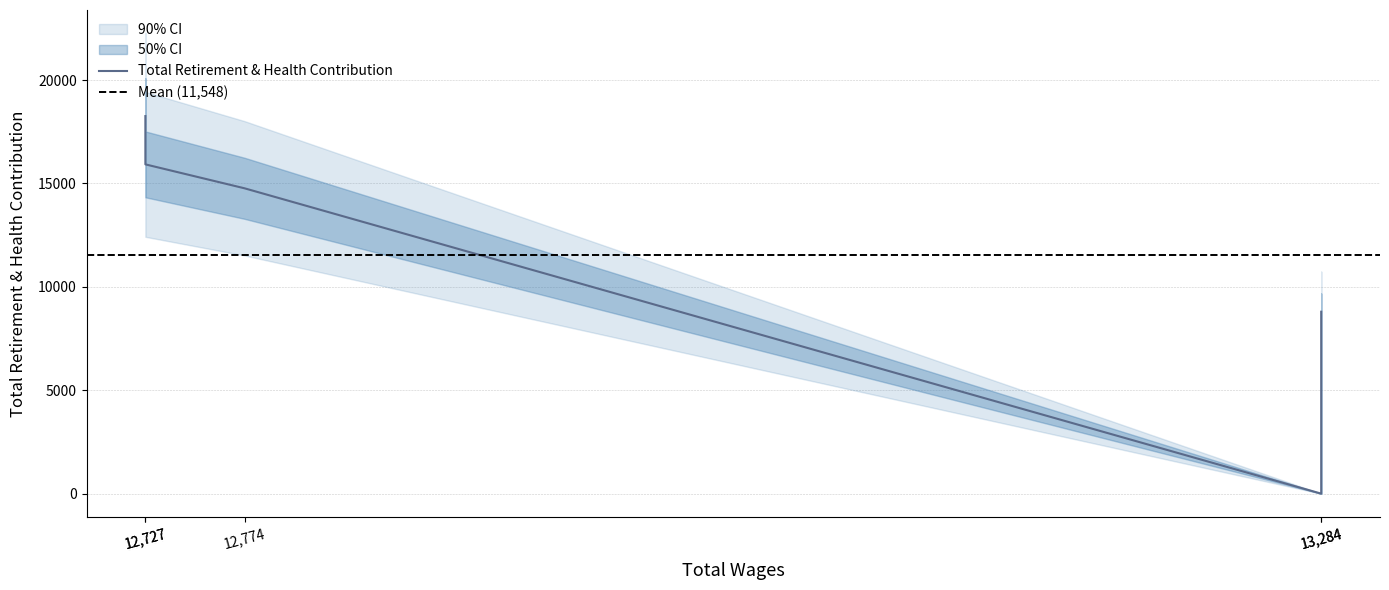

What is the difference between the maximum and minimum values?

18256